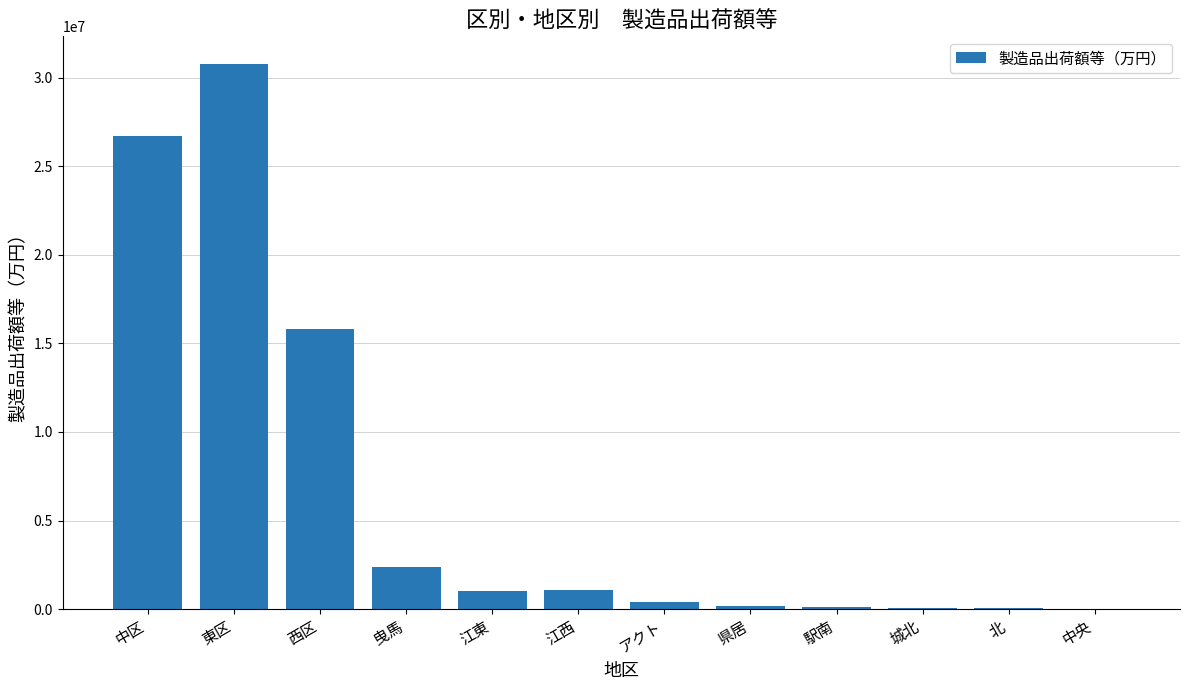

At which category does the chart reach its peak across all series?

東区